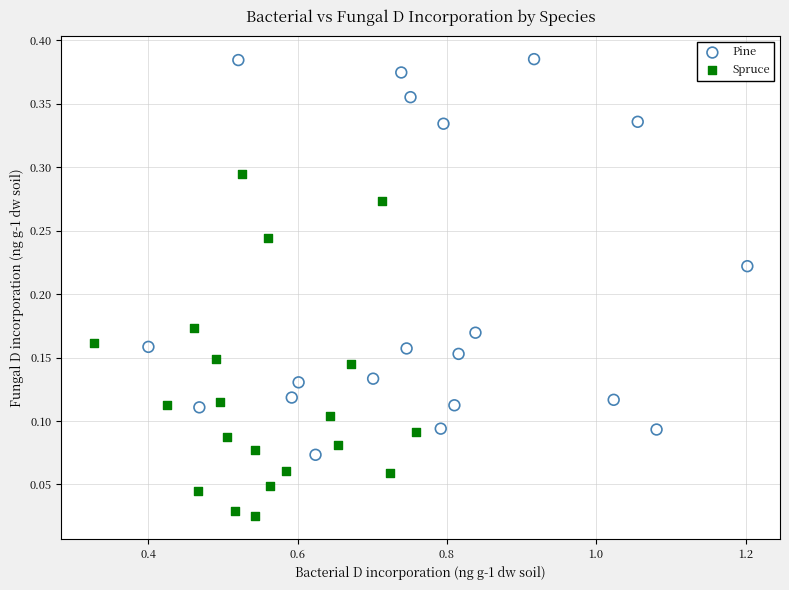

Which series has the largest Y range (max minus min)?

Pine